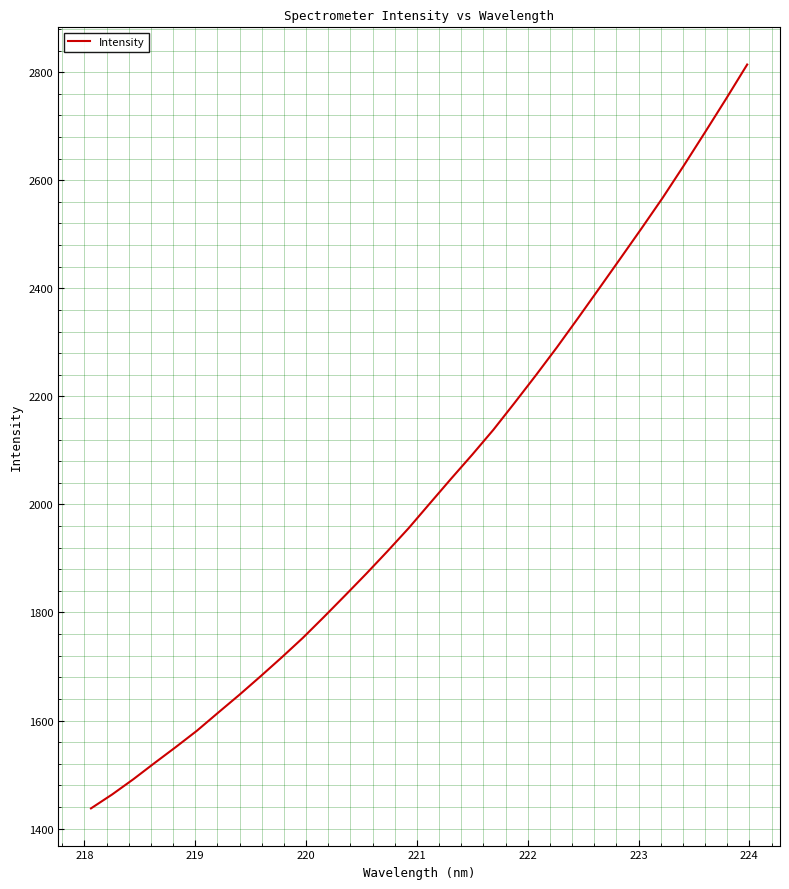

What is the maximum value shown in the chart?

2814.1